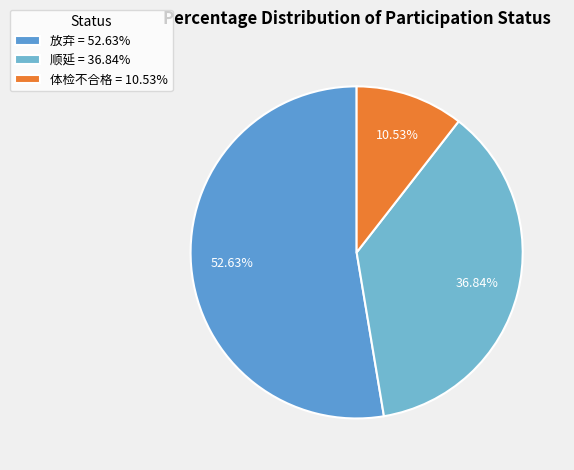

Does any single category account for the majority?

Yes